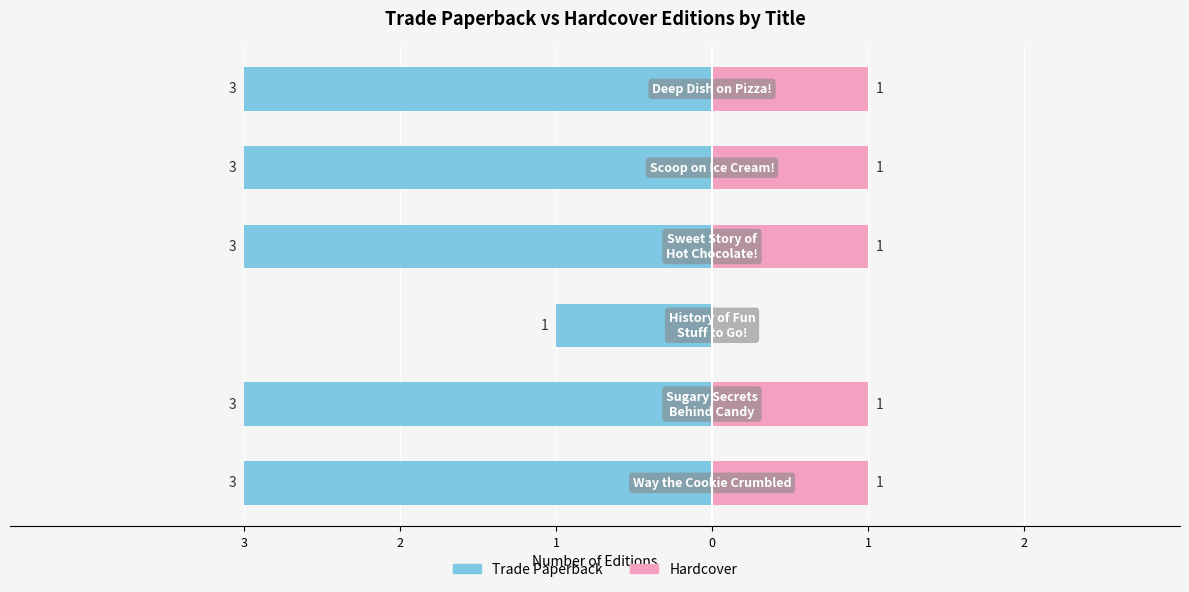

Which series changed the most between 3 and 0?

Trade Paperback